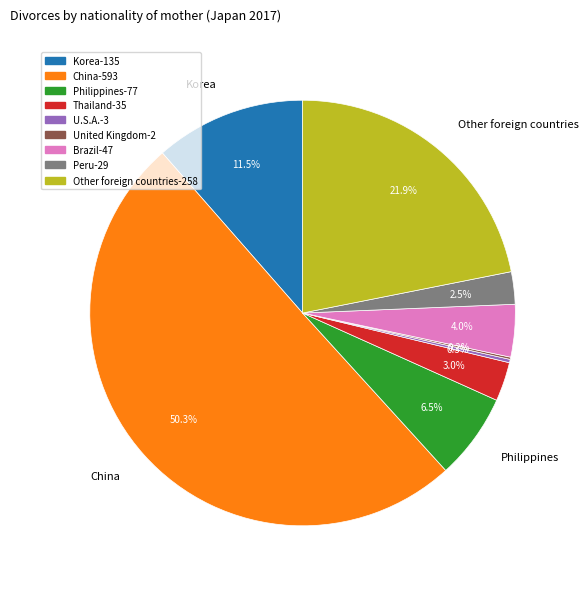

Is Peru the majority of the pie?

No